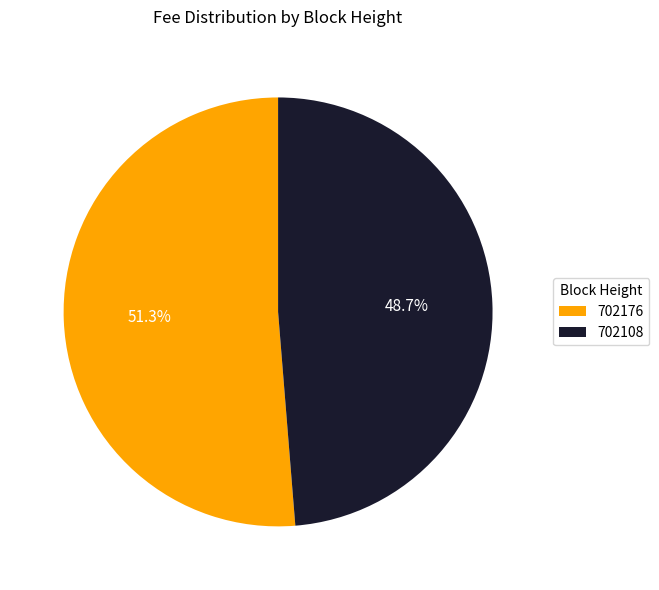

What percentage is NOT represented by 702176?

48.7%